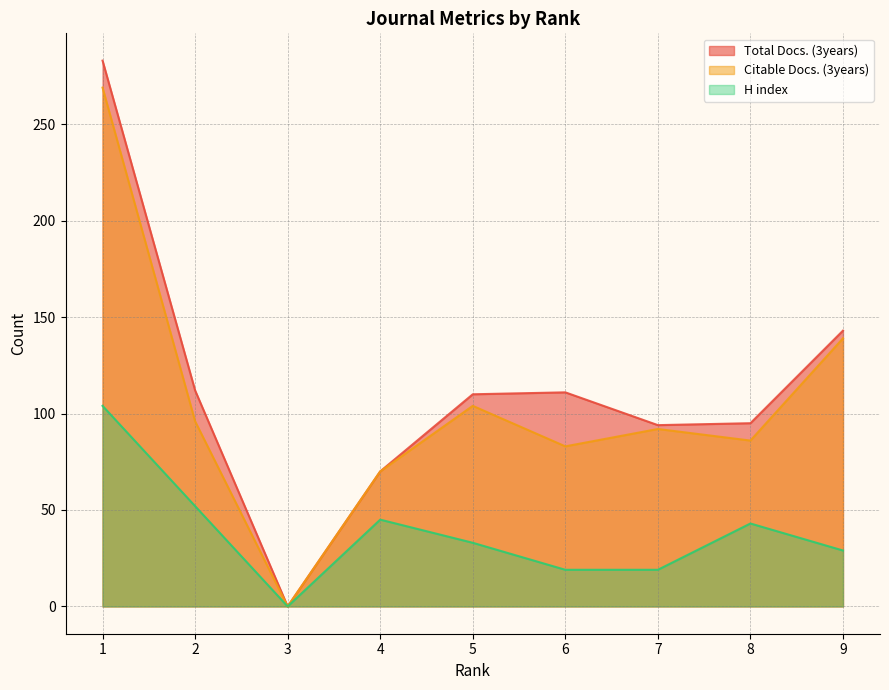

Is the value of Total Docs. (3years) at 8 greater than the value of Citable Docs. (3years) at 9?

No